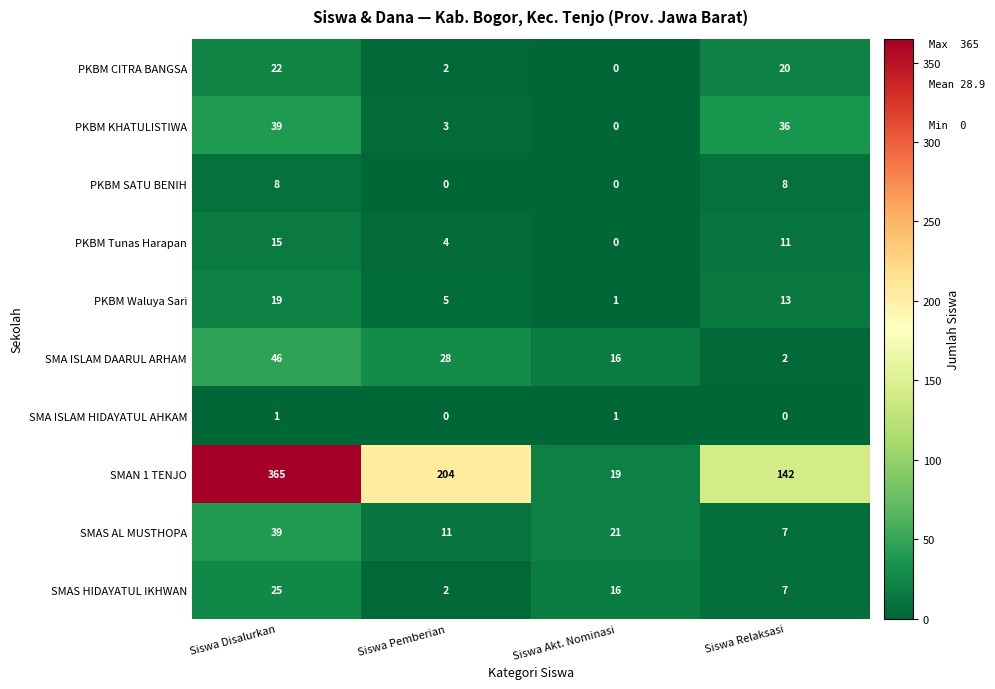

Count the number of data series in this chart.

10